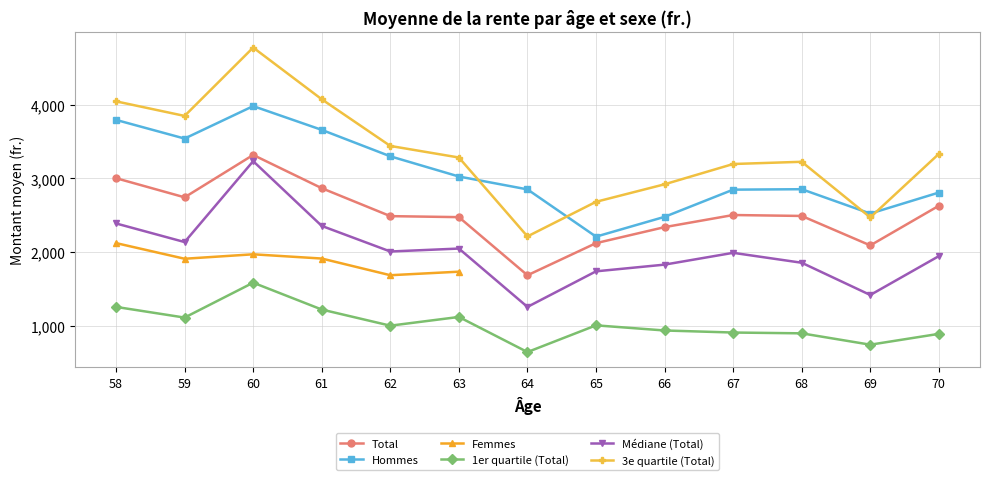

At which category does 1er quartile (Total) reach its first local peak?

60